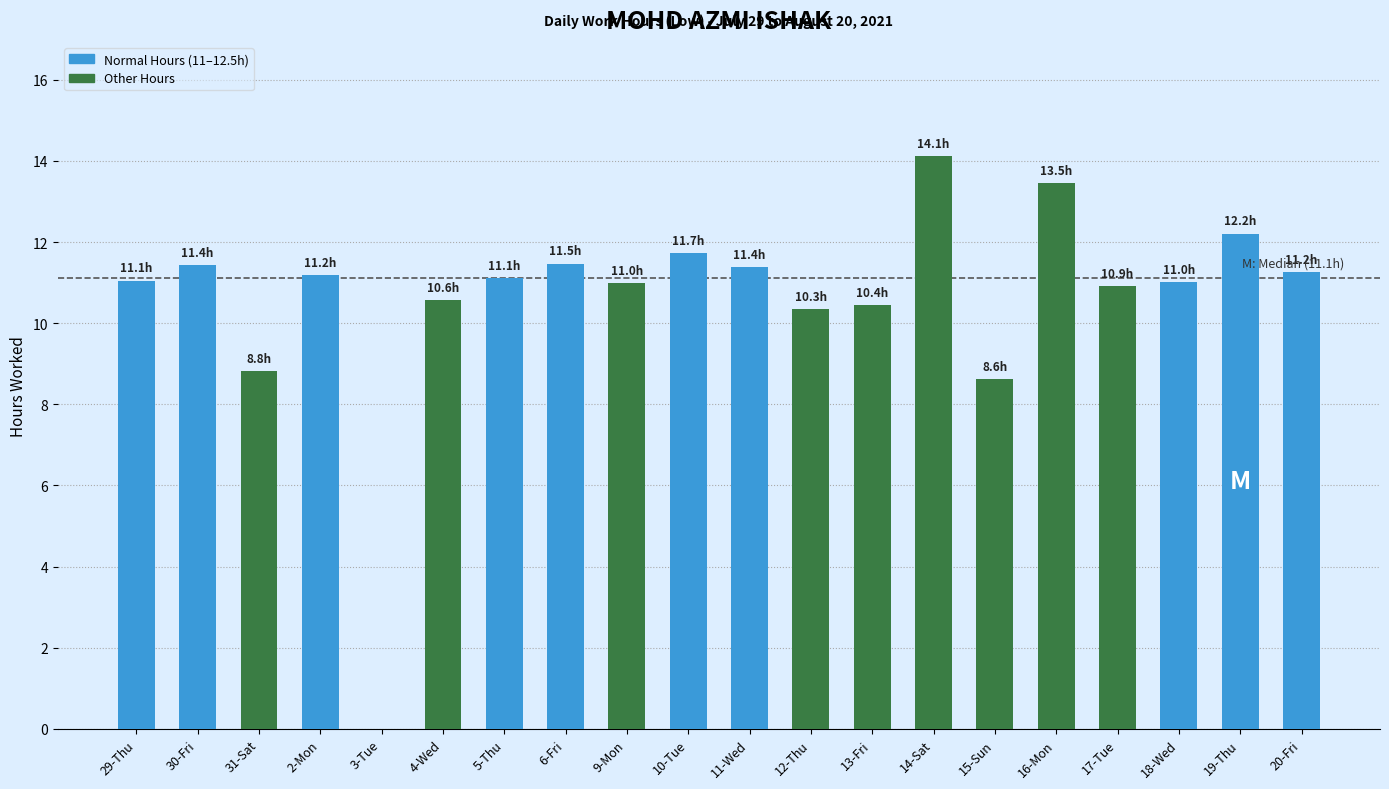

What is the sum of the values at 6-Fri and 3-Tue?

11.5